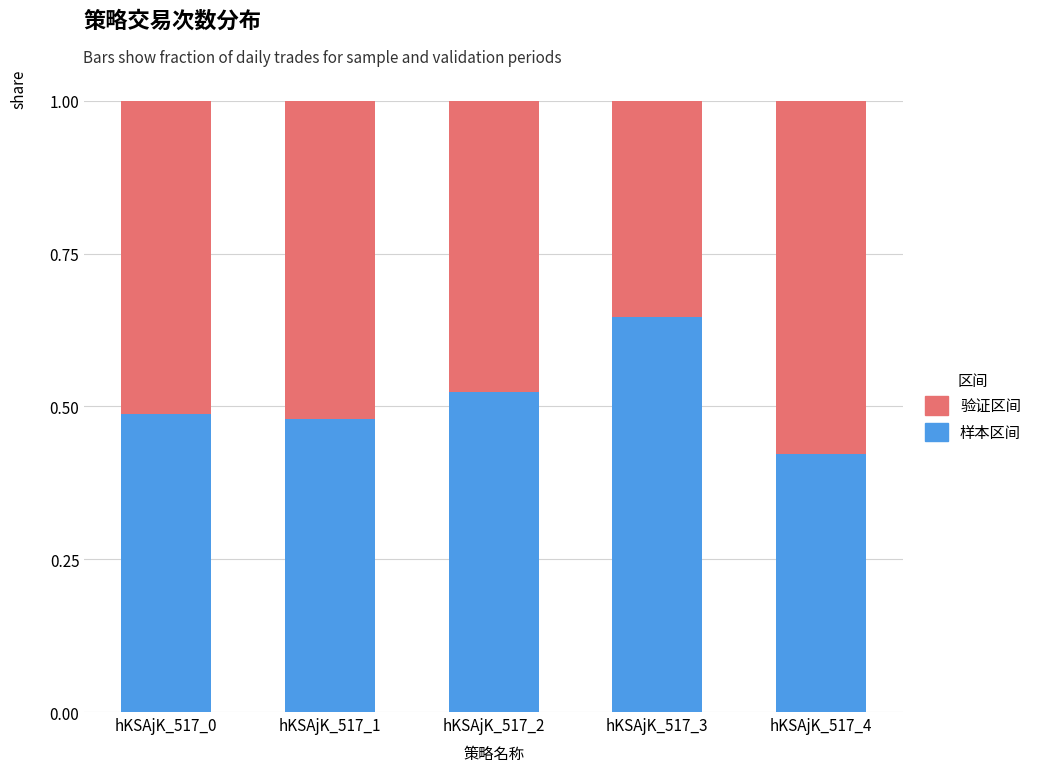

Which category has the lowest value in the 样本区间 series?

hKSAjK_517_4